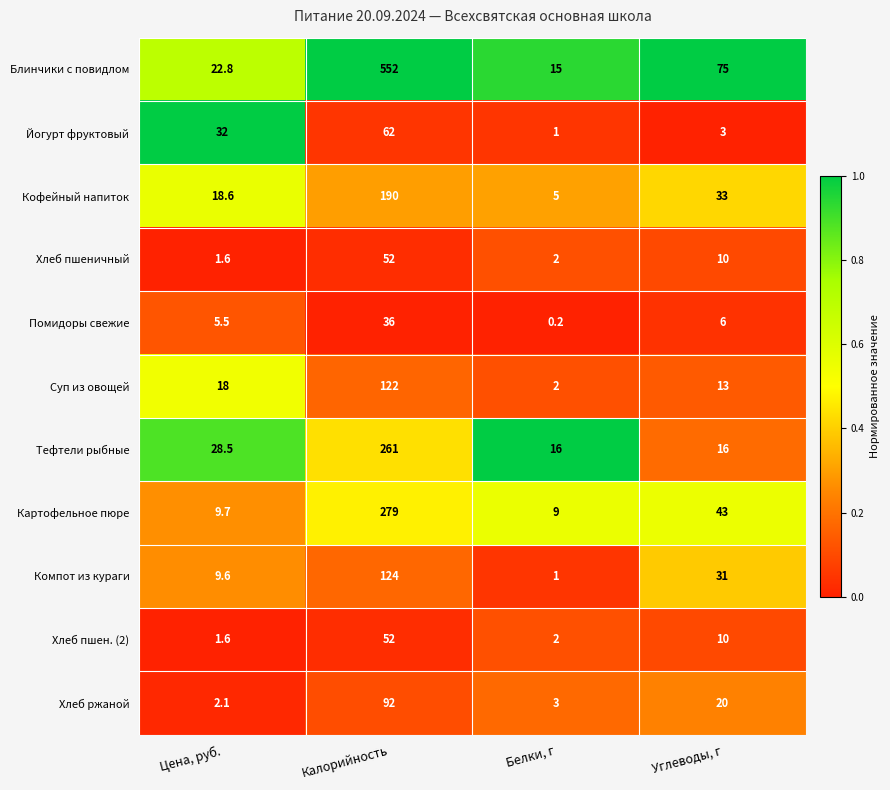

How many values in the Суп из овощей series are below 18?

2